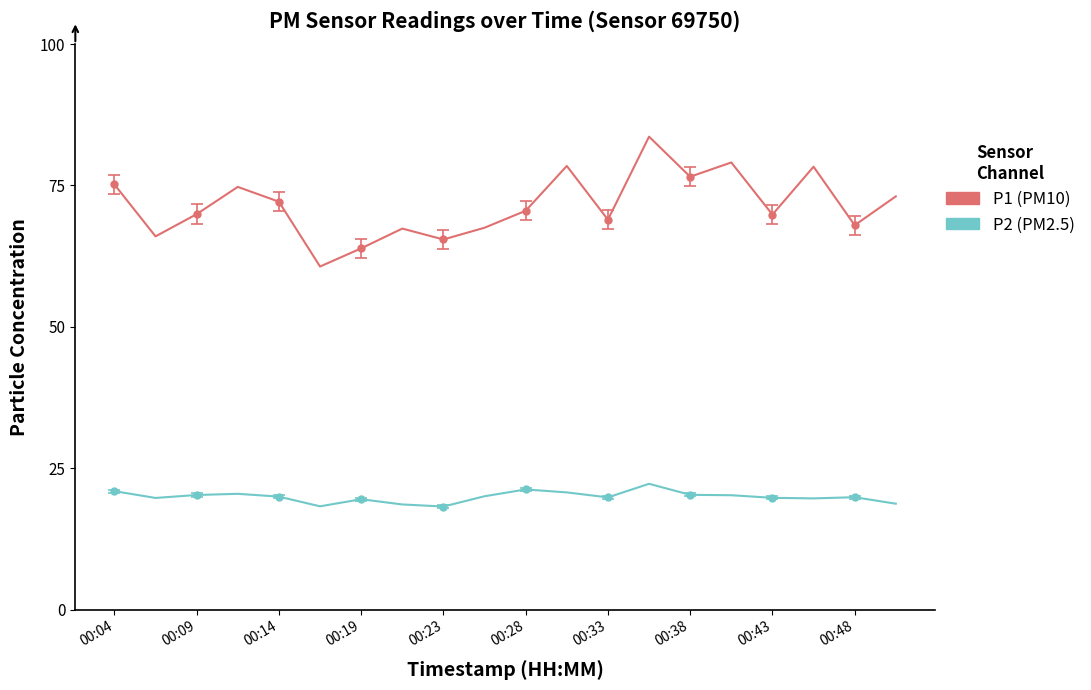

True or false: P1 and P2 intersect in this chart.

False